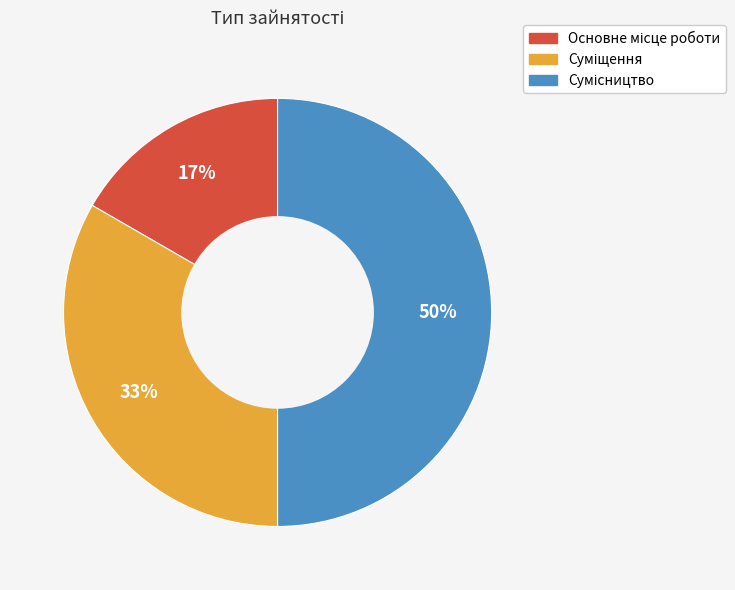

Is it true that Основне місце роботи is 11% of the pie?

False